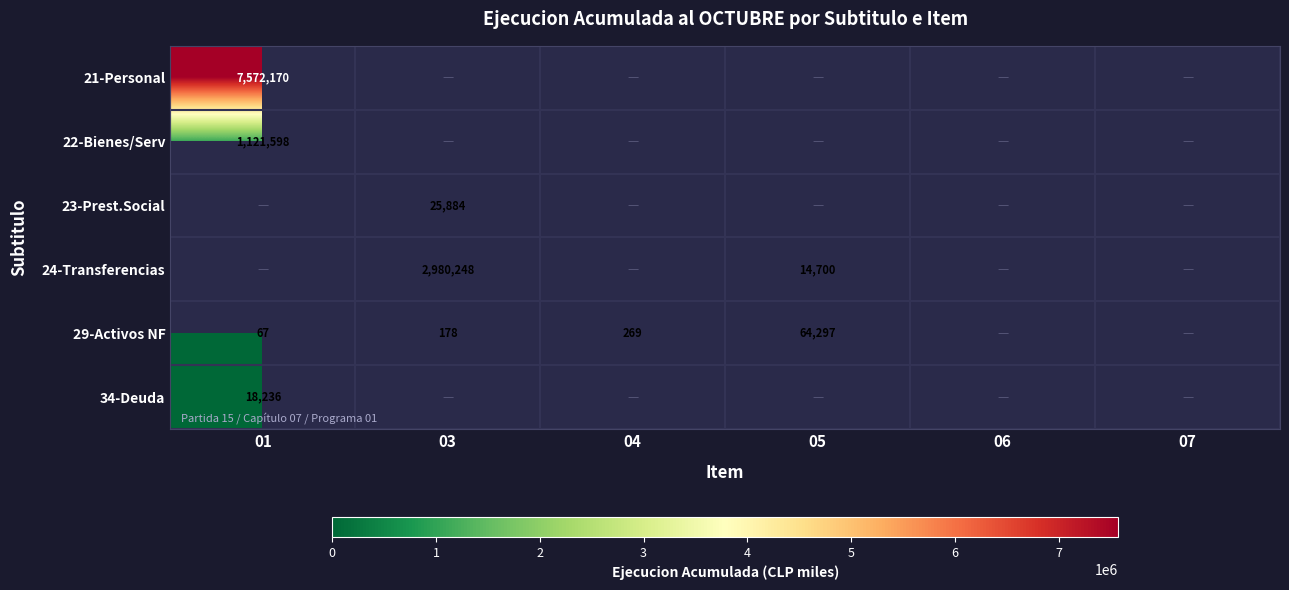

Is it true that 29-Activos NF equals 87541 at 05?

False